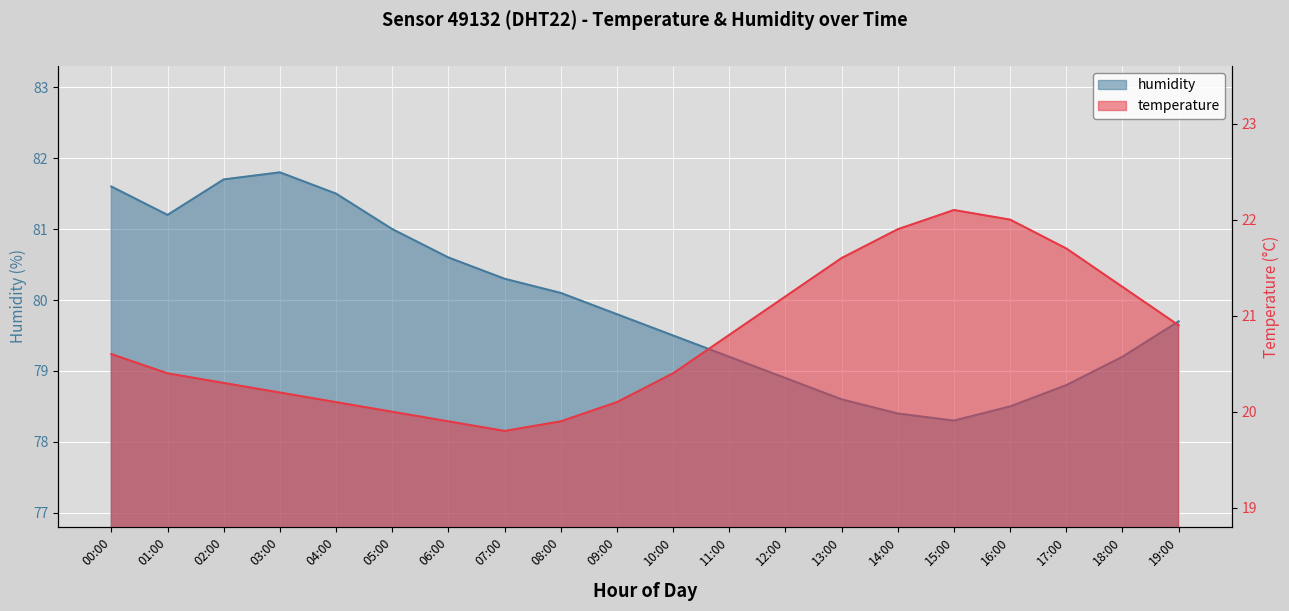

At how many categories does at least one series exceed 46?

20